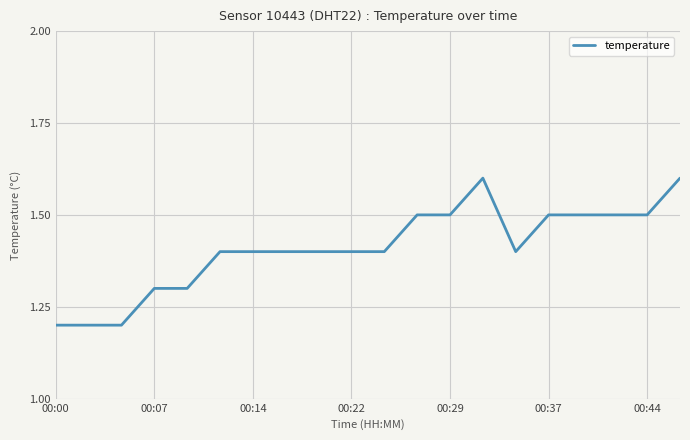

What is the difference between the maximum and minimum values?

0.4